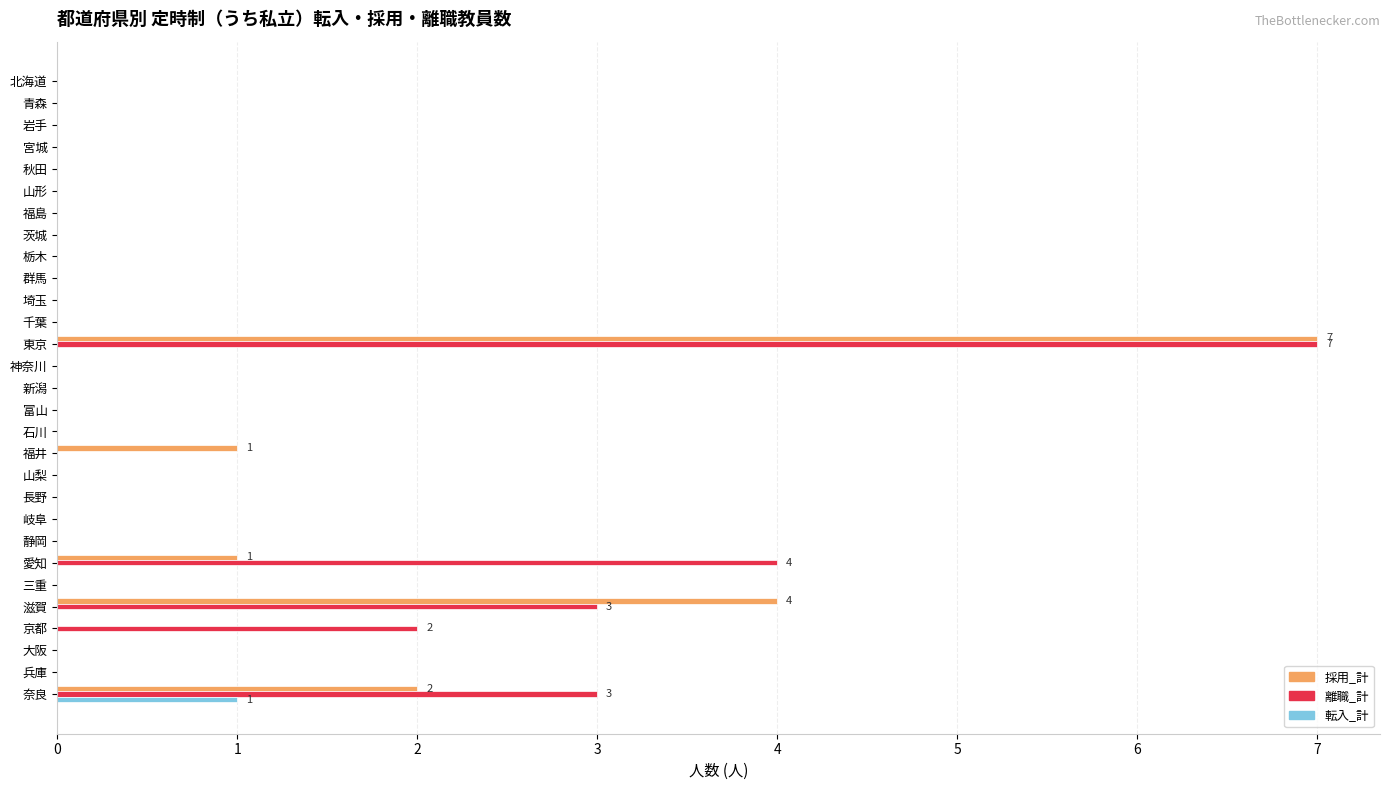

How many 離職_計 values are between 0 and 1?

24